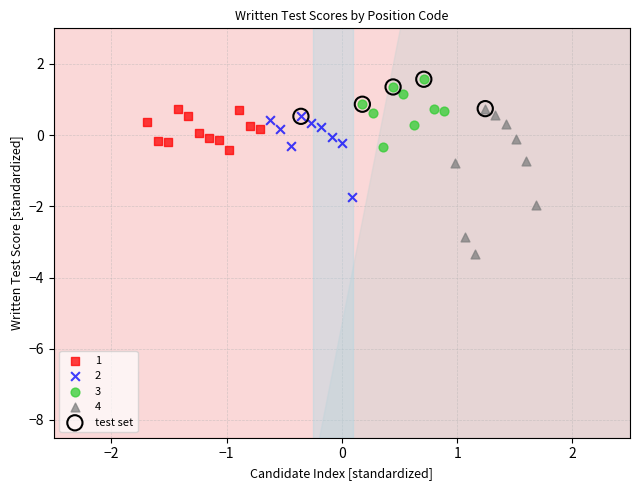

Which series reaches the minimum Y coordinate?

4